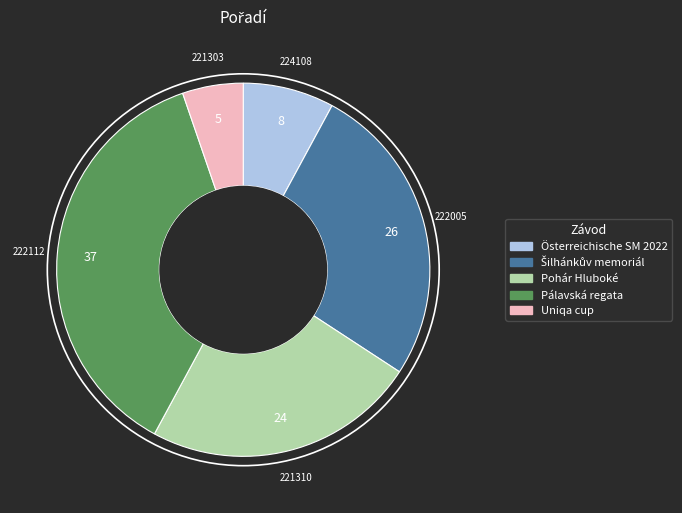

Which has a higher value, Uniqa cup or Pohár Hluboké?

Pohár Hluboké